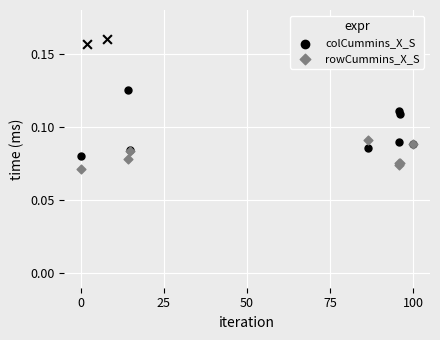

Which series has the largest total across all categories?

colCummins_X_S